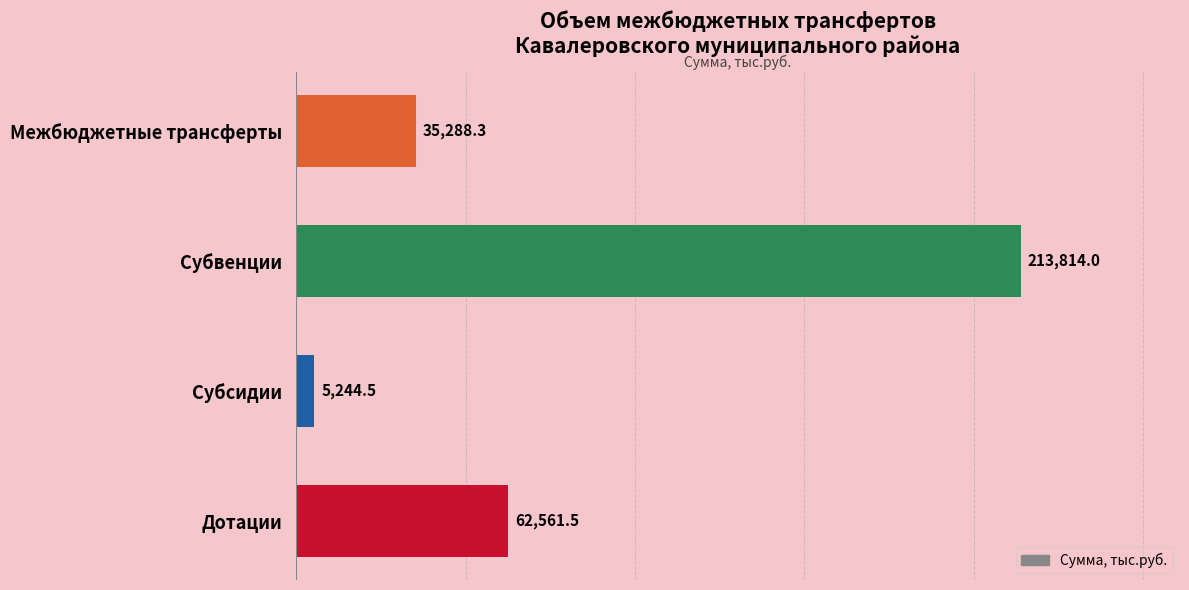

Which label corresponds to the largest value in the chart?

Субвенции